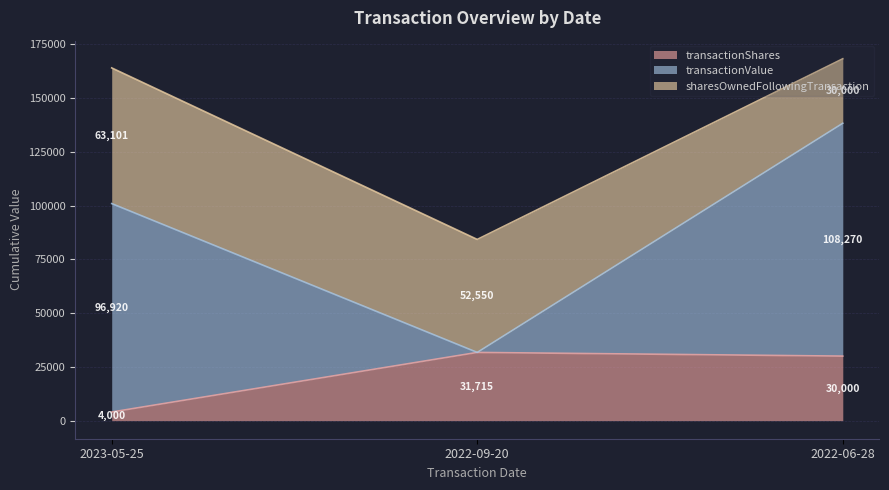

What are all the series names shown in the legend?

transactionShares, transactionValue, sharesOwnedFollowingTransaction